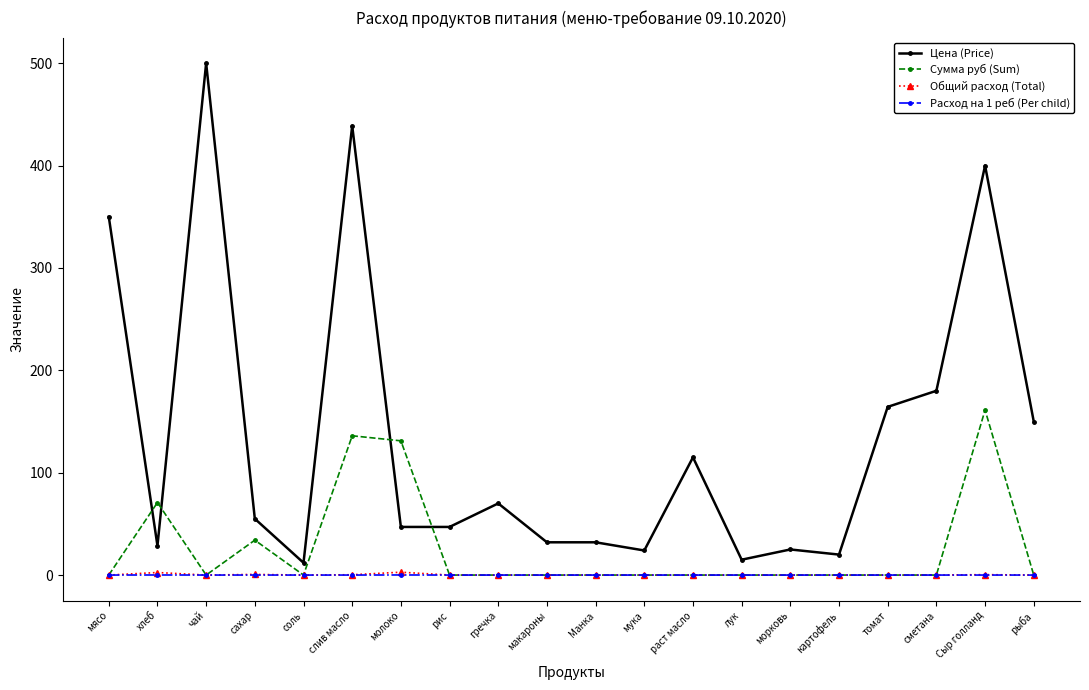

How many lines are shown in the chart?

4